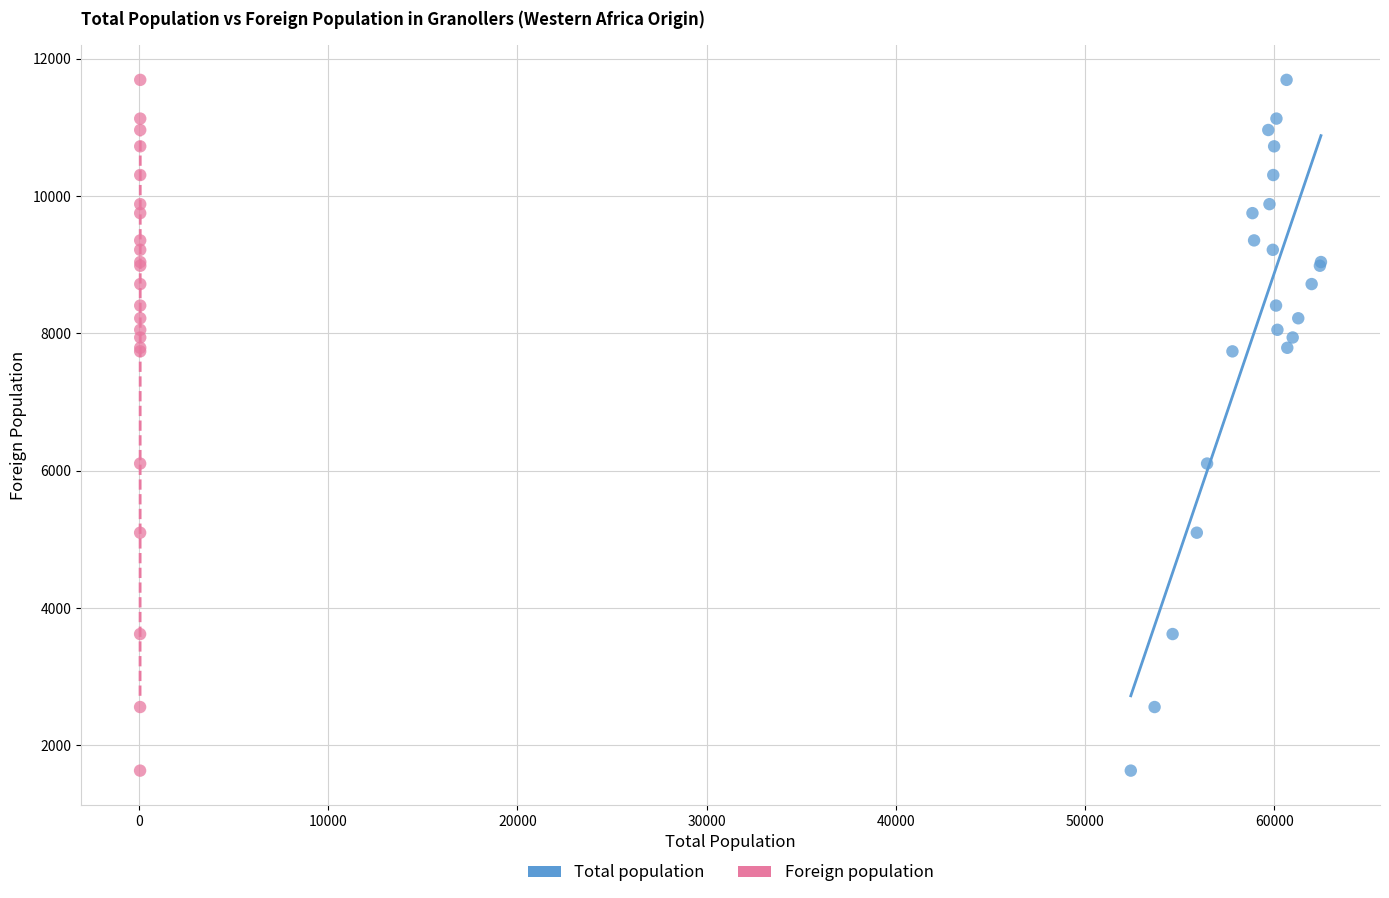

What are all the series names shown in the legend?

Total population, Foreign population